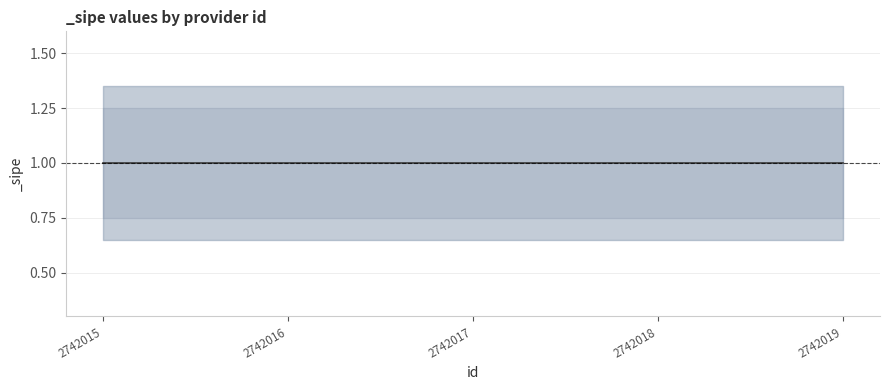

Rank the series by their average value, from lowest to highest.

_sipe_lower, _sipe, _sipe_upper